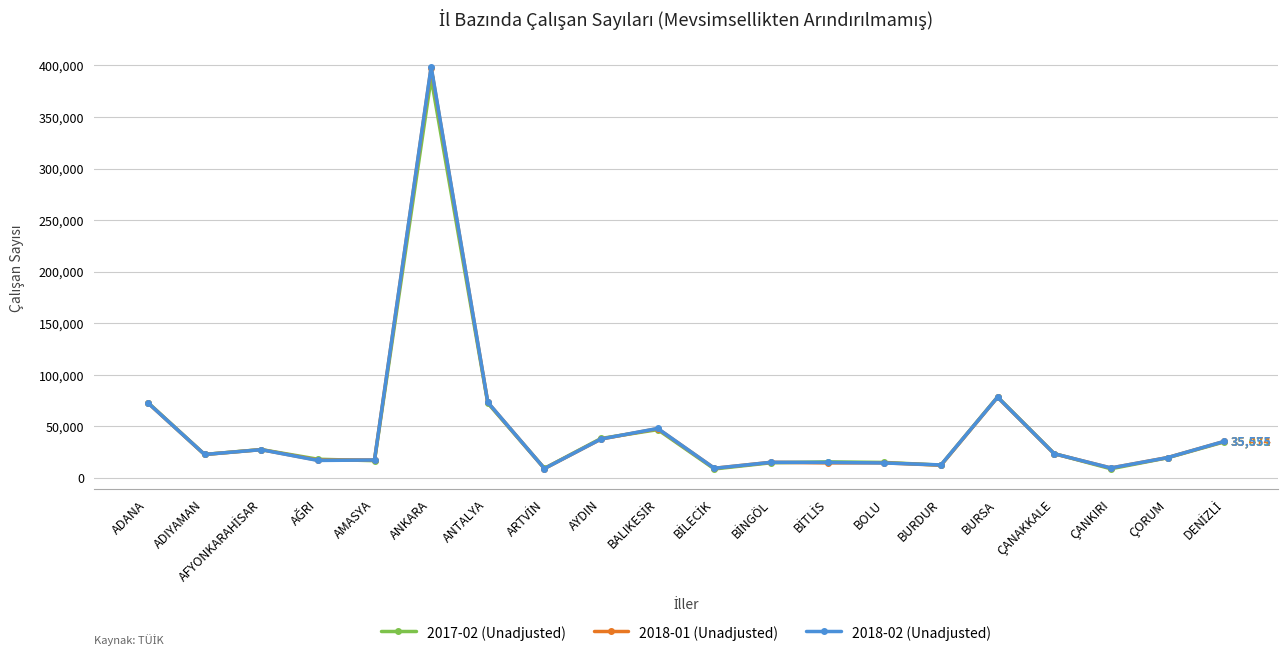

Which series has the largest range (max minus min)?

2018-02 (Unadjusted)